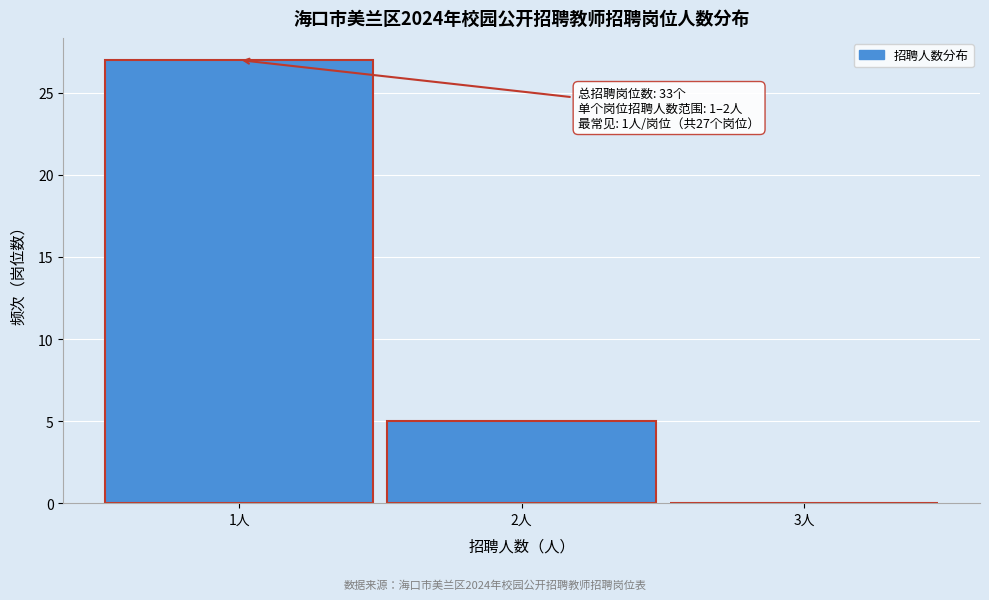

Over which range of the x-axis is the bar tallest?

0.5 to 1.5